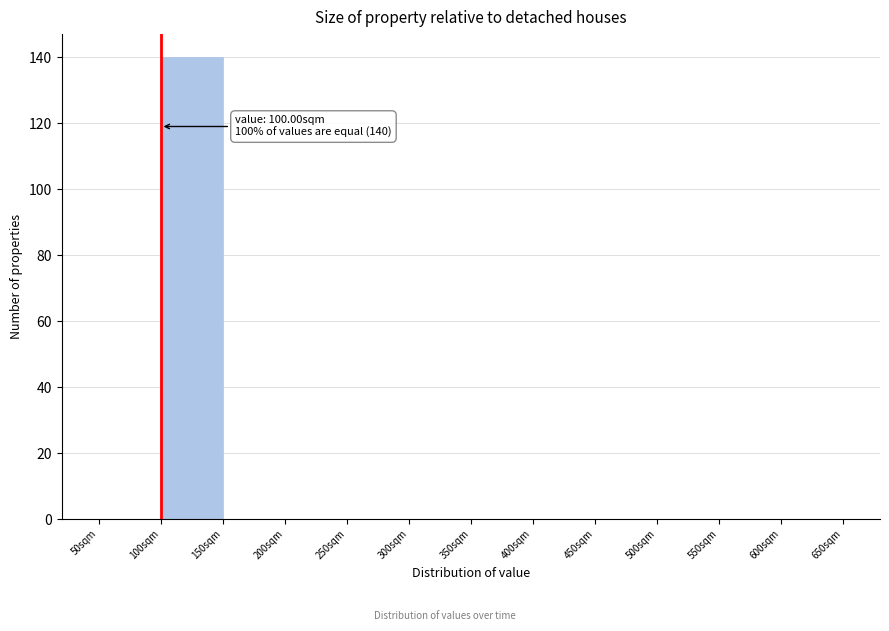

Which range on the x-axis has the tallest bar?

100 to 150